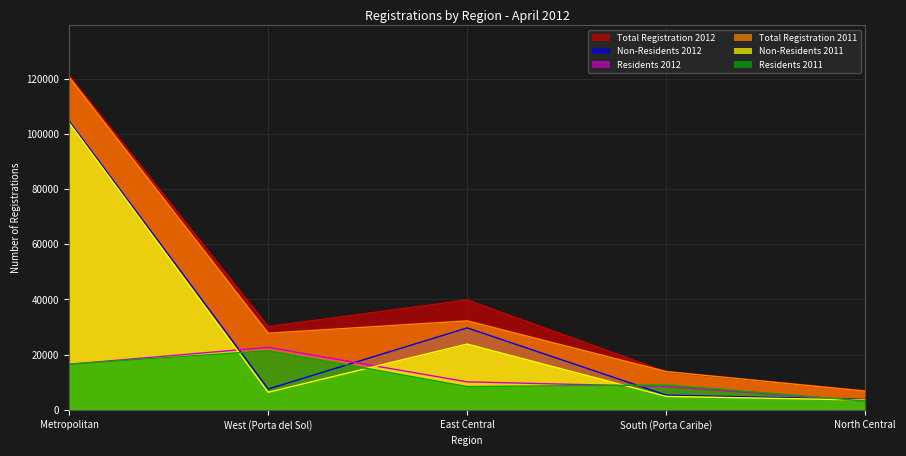

Which series has the widest spread of values?

Total Registration 2012